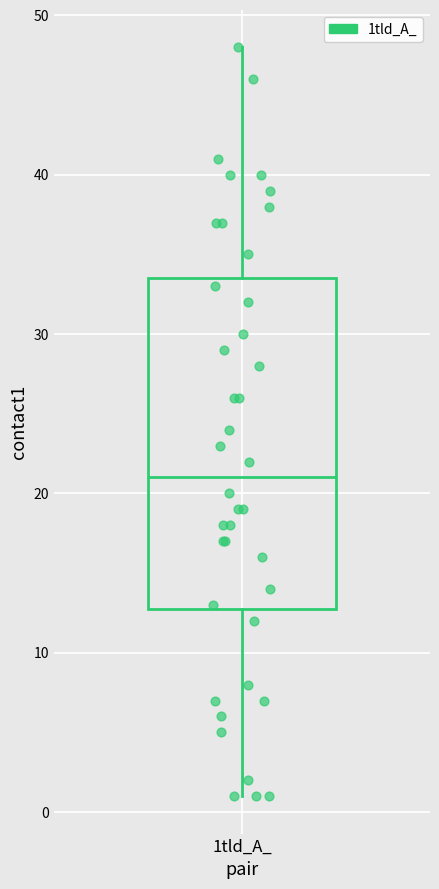

Read this box plot against the y-axis: the position of the median line, the range covered by the box, and the ends of both whiskers. The values are not printed on the chart, so give them approximately, as read against the axis.

median 21, box 13 to 34, whiskers 1 to 48